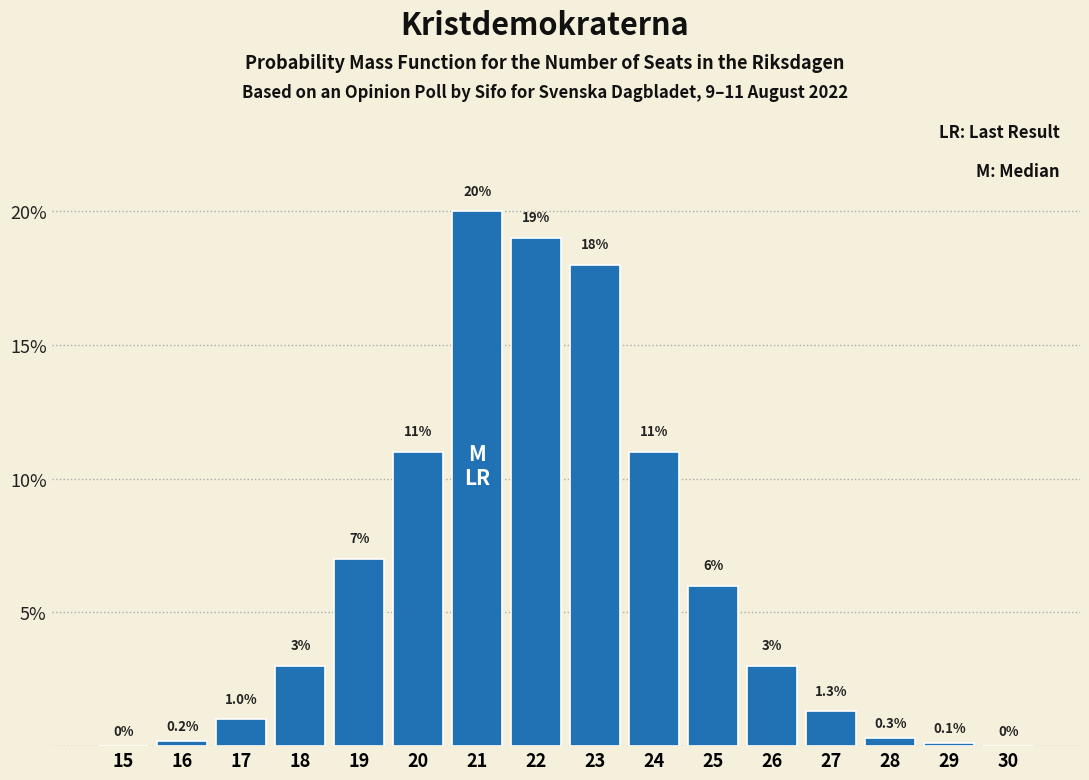

Reading left to right, list all the values displayed in this chart.

15=0.0	16=0.2	17=1.0	18=3.0	19=7.0	20=11.0	21=20.0	22=19.0	23=18.0	24=11.0	25=6.0	26=3.0	27=1.3	28=0.3	29=0.1	30=0.0